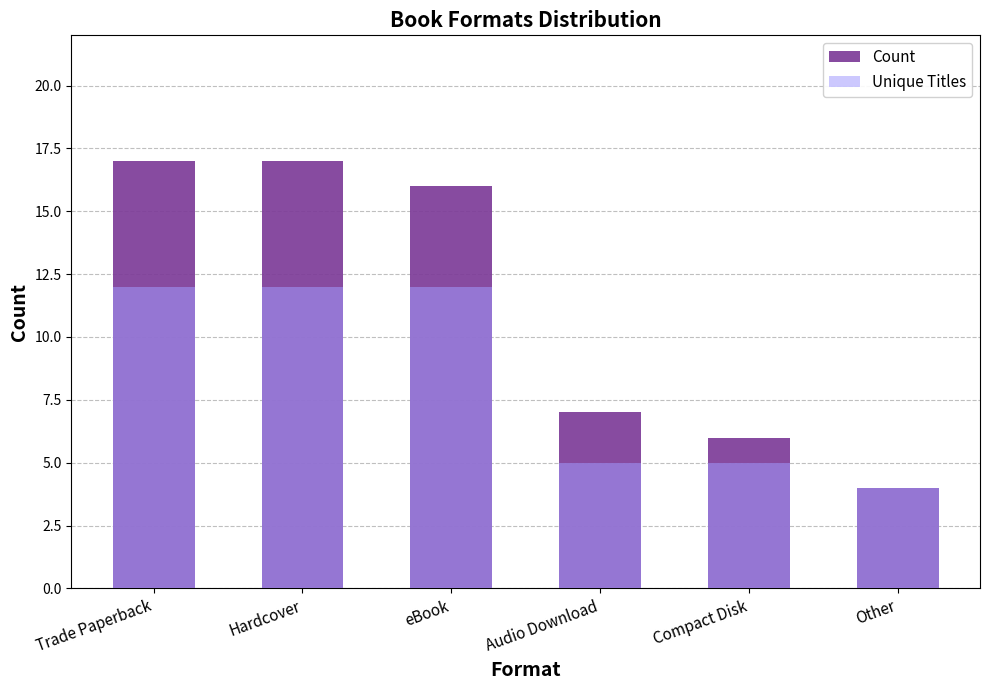

Which series changed the most between Hardcover and Compact Disk?

Count